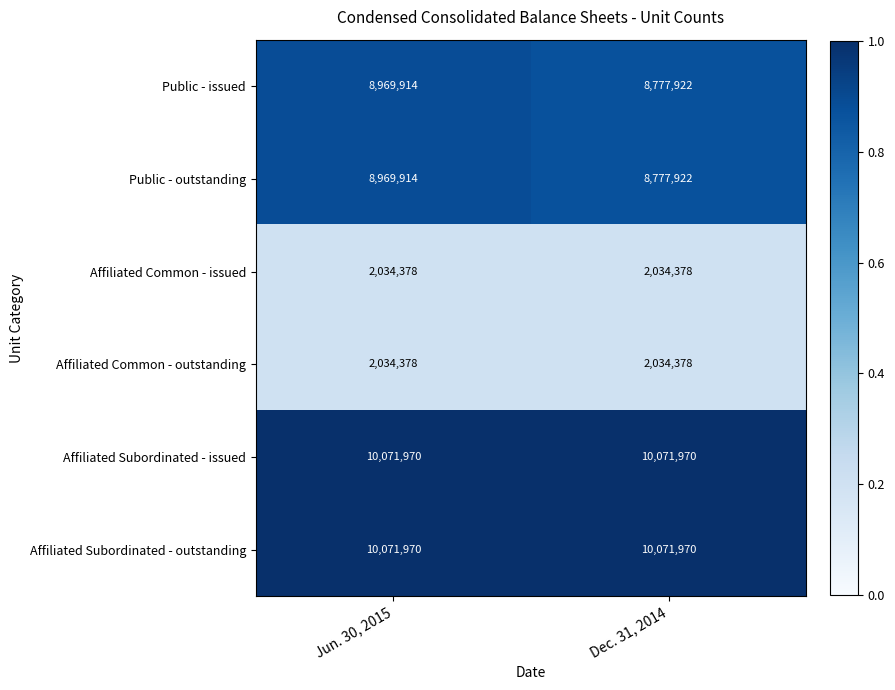

The value of Public - issued at Jun. 30, 2015 is 13771009. True or false?

False